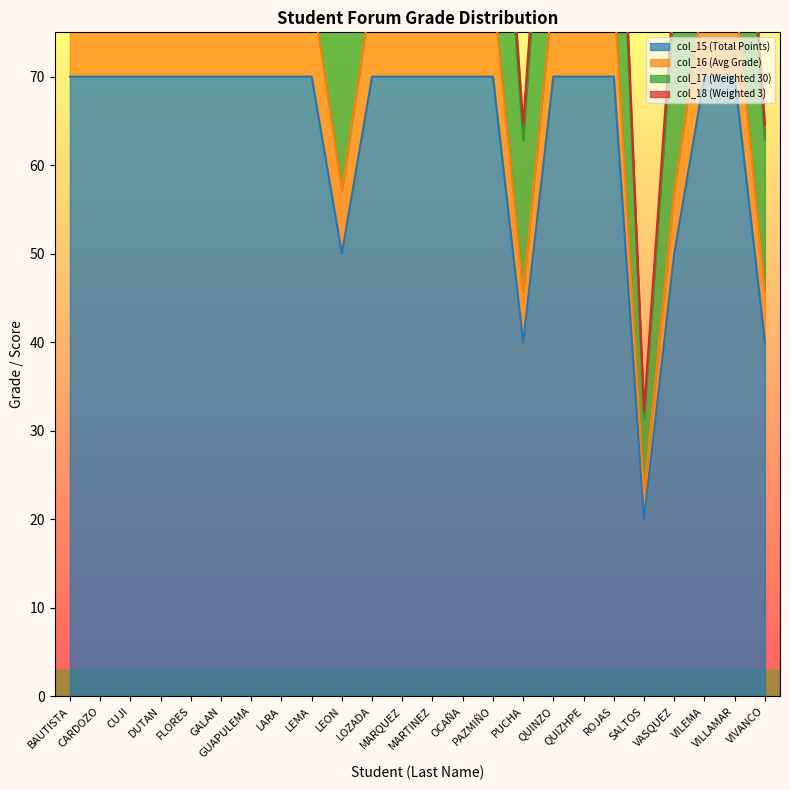

The value of col_18 (Weighted 3) at FLORES is 22.2. True or false?

False